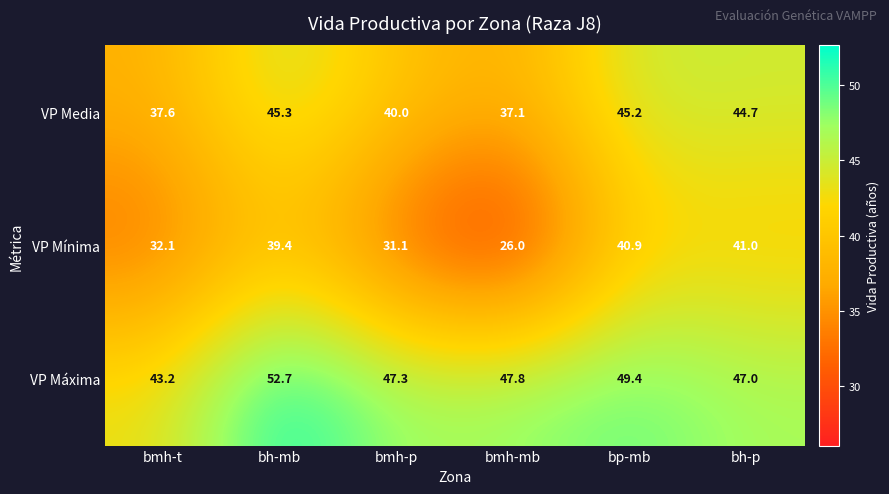

What value does the VP Mínima series have at bh-mb?

39.4